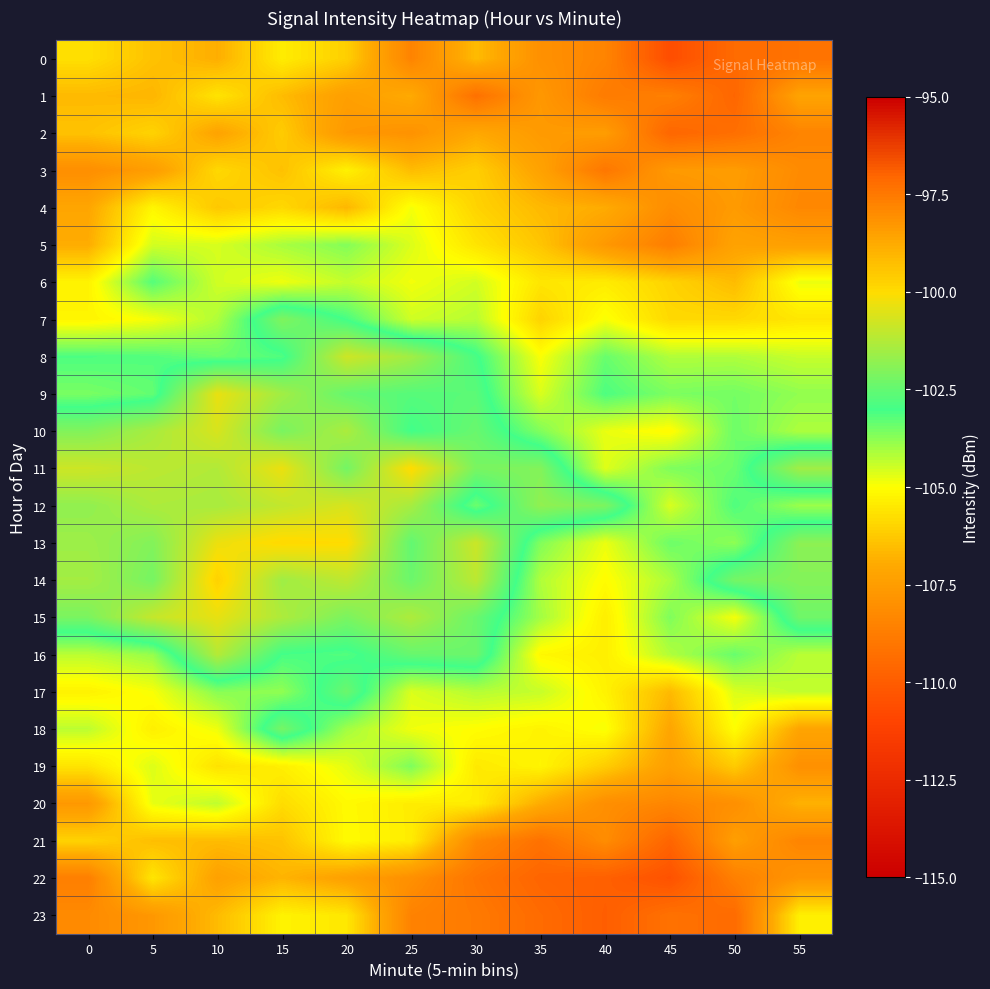

At 25, list the series in order from largest to smallest.

11, 15, 12, 8, 14, 16, 13, 9, 10, 19, 7, 17, 5, 18, 6, 4, 21, 20, 3, 1, 2, 22, 0, 23